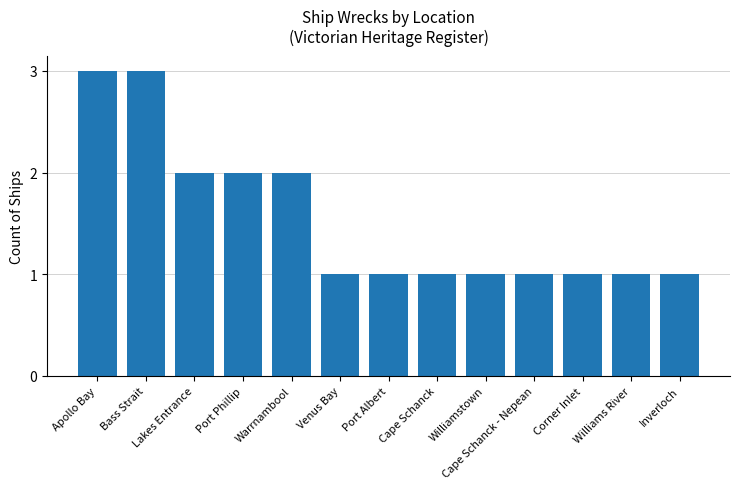

What is the difference between the maximum and minimum values?

2